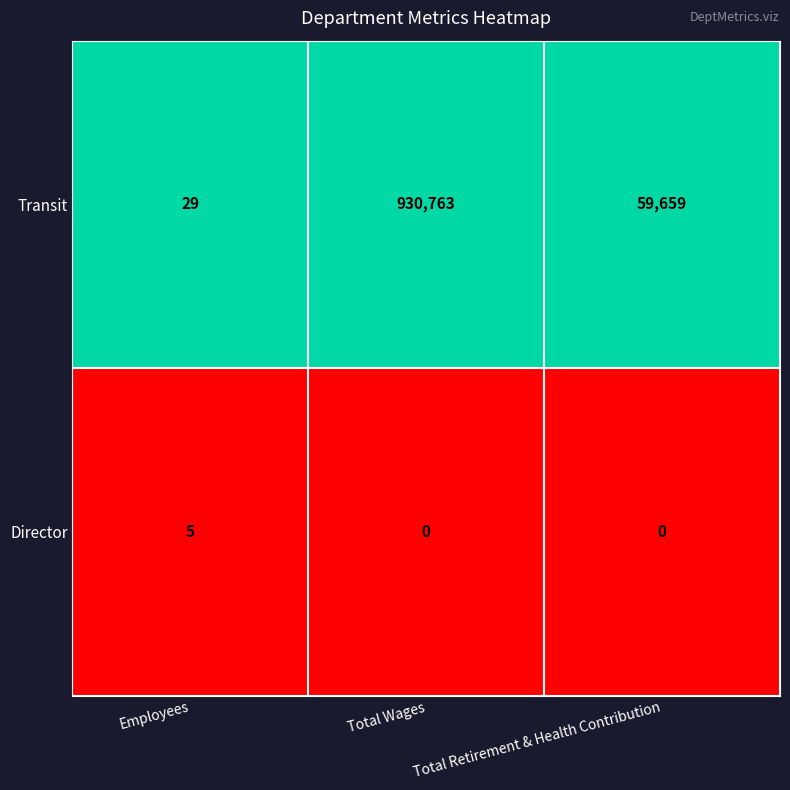

At which category does the chart reach its peak across all series?

Total Wages